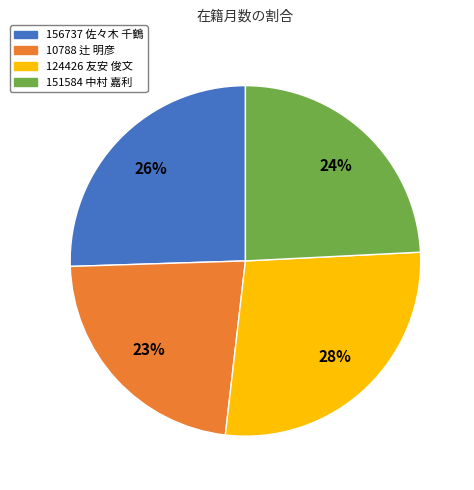

How many slices are in this pie chart?

4